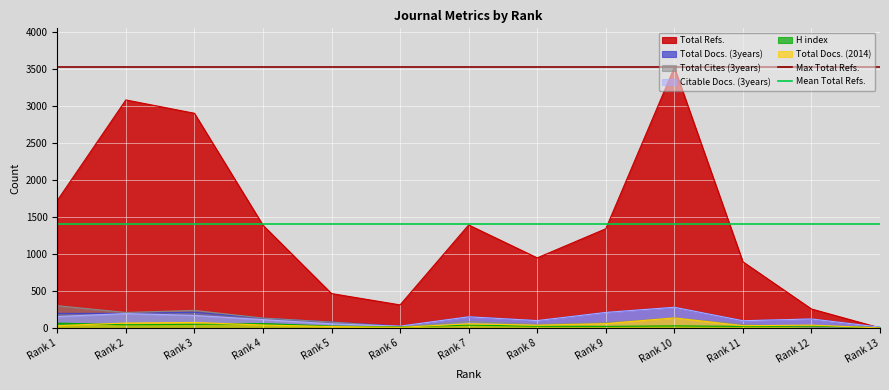

Is the value of Total Docs. (2014) at Rank 11 greater than the value of Total Cites (3years) at Rank 2?

No